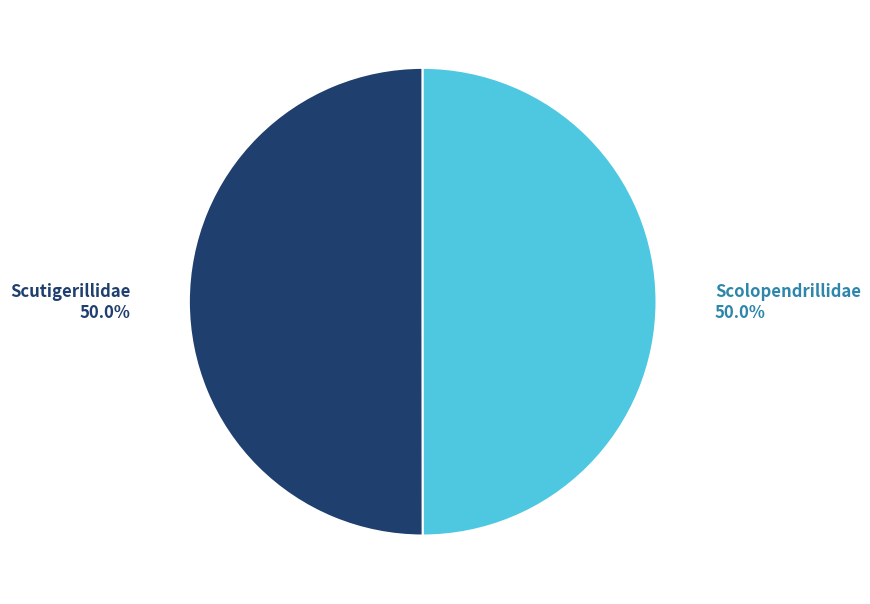

What percentage is the Scolopendrillidae slice, to the nearest percent?

50%